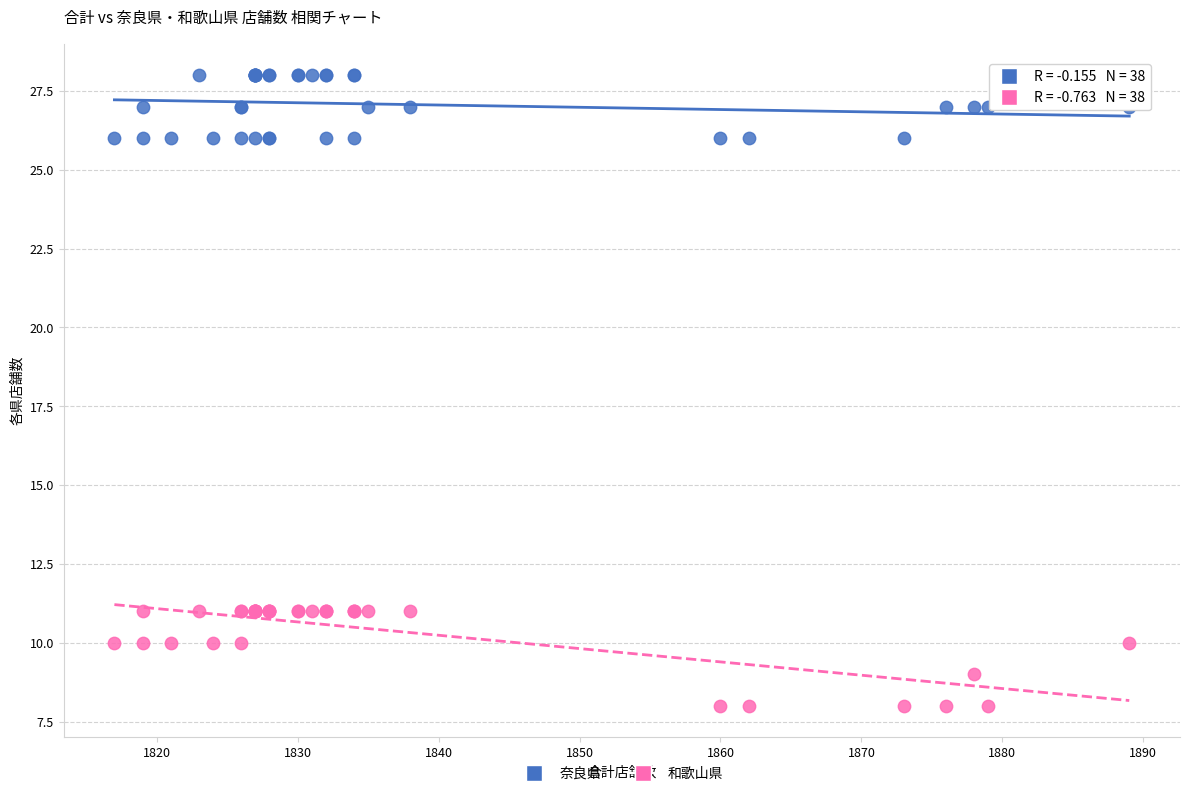

Which series reaches the minimum Y coordinate?

和歌山県